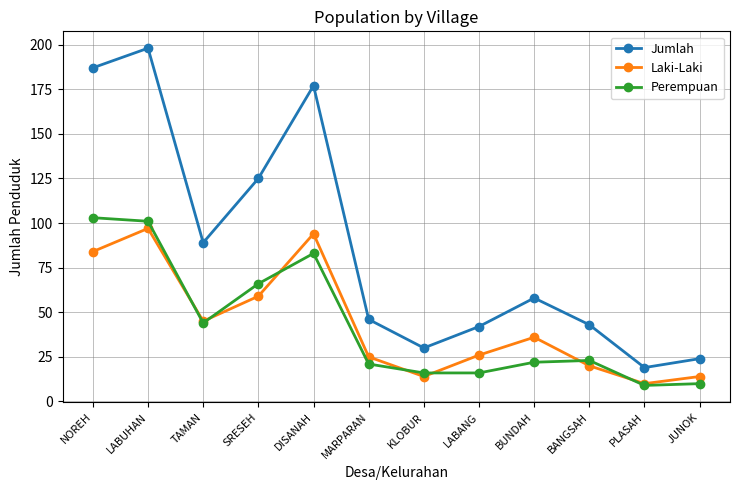

What is the difference between the maximum and minimum values in the Laki-Laki series?

87